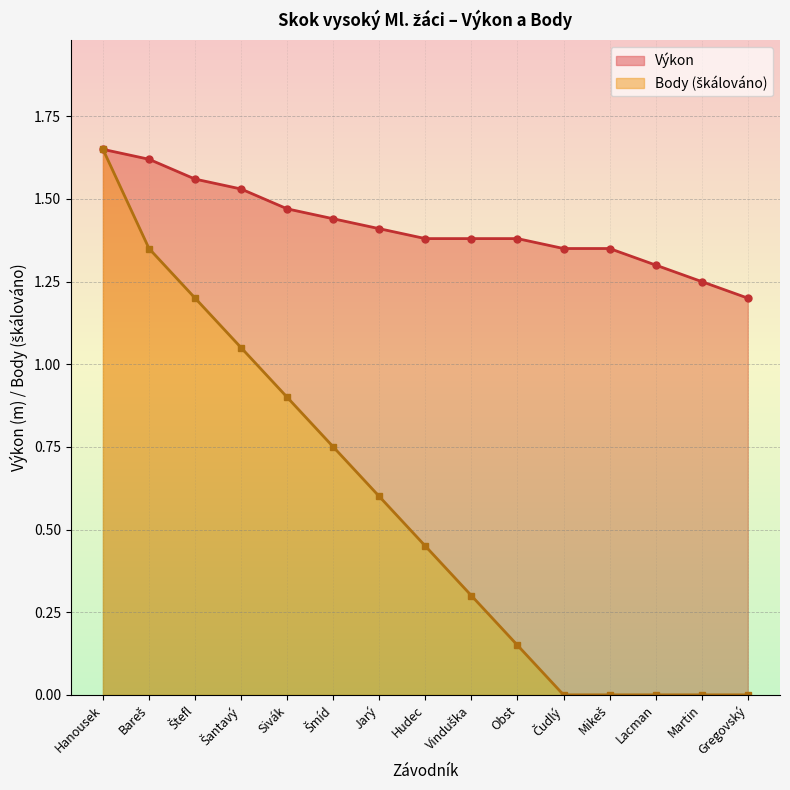

What is the difference between the second highest and second lowest values in the Výkon series?

0.4